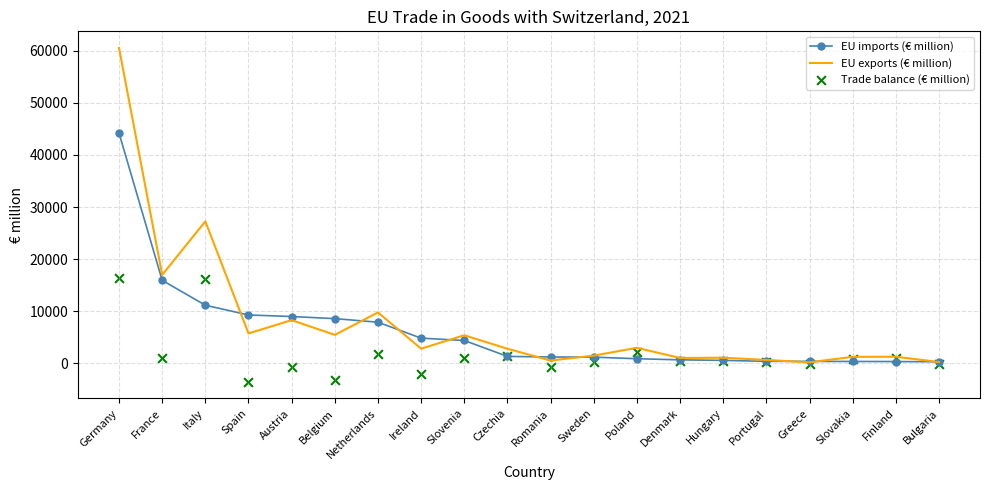

What is the total value across all series at Ireland?

5613.7